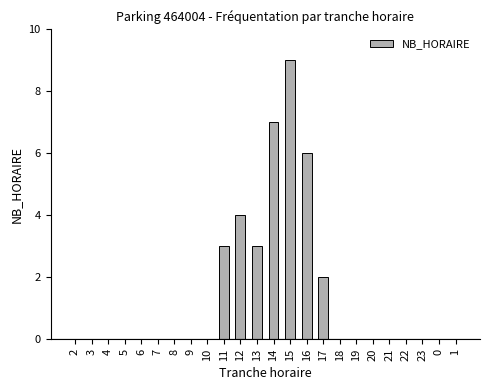

True or false: the data shows 4 at 18.

False